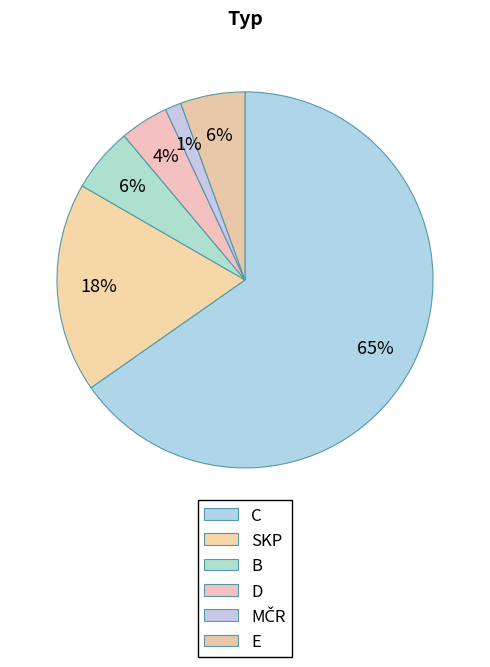

Does SKP represent more than half of the total?

No